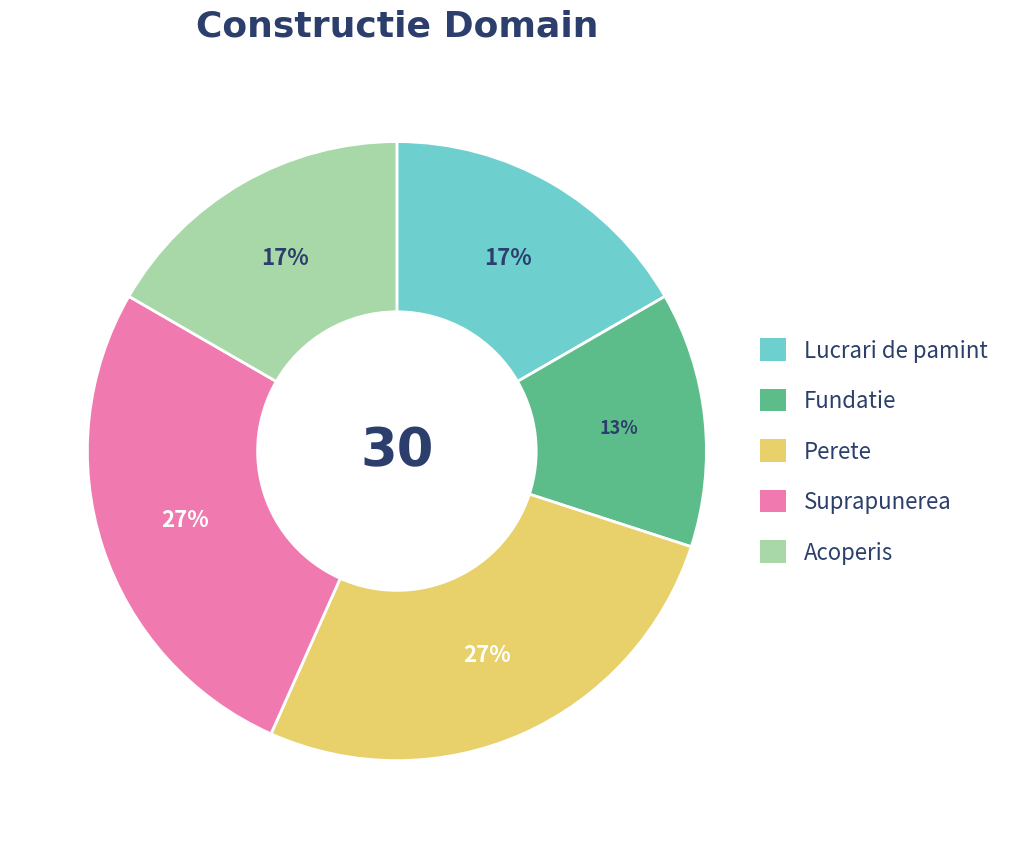

Is there any slice that represents more than half of the pie?

No